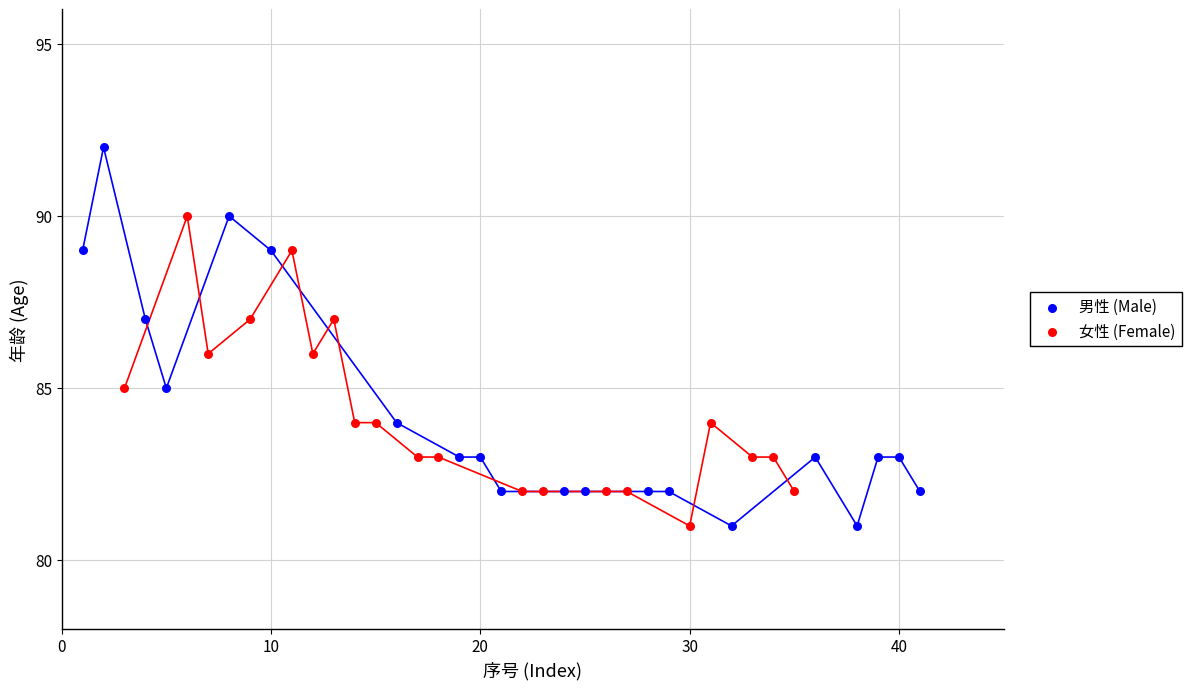

What are all the series names shown in the legend?

男性 (Male), 女性 (Female)